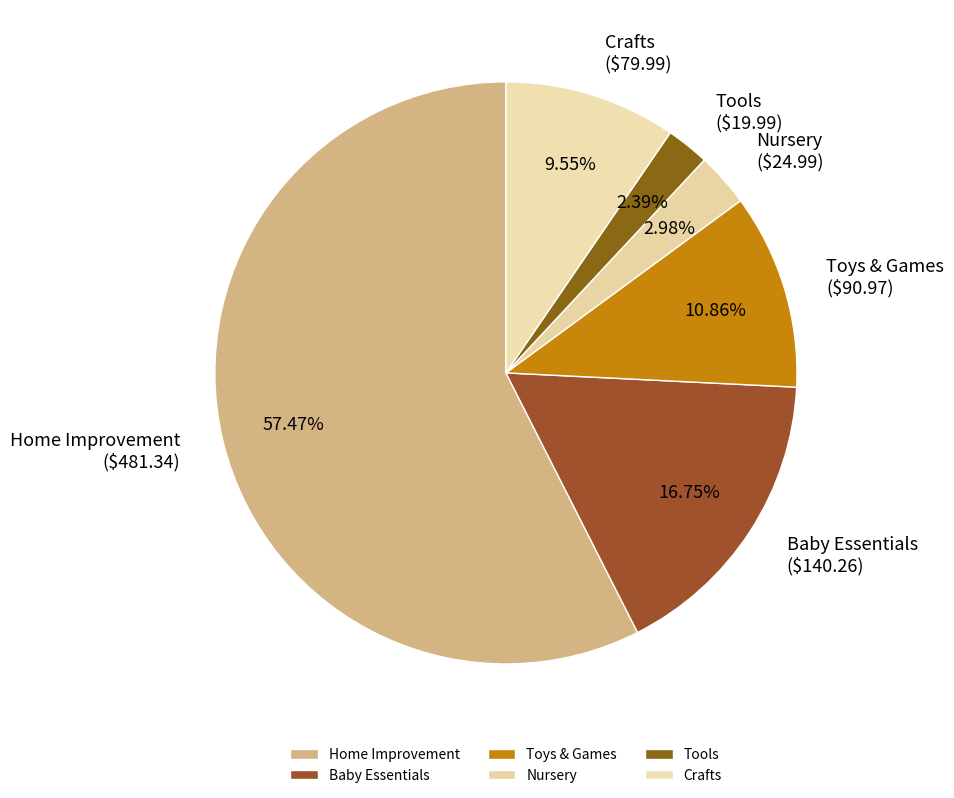

The Home Improvement slice represents 57% of the pie. True or false?

True